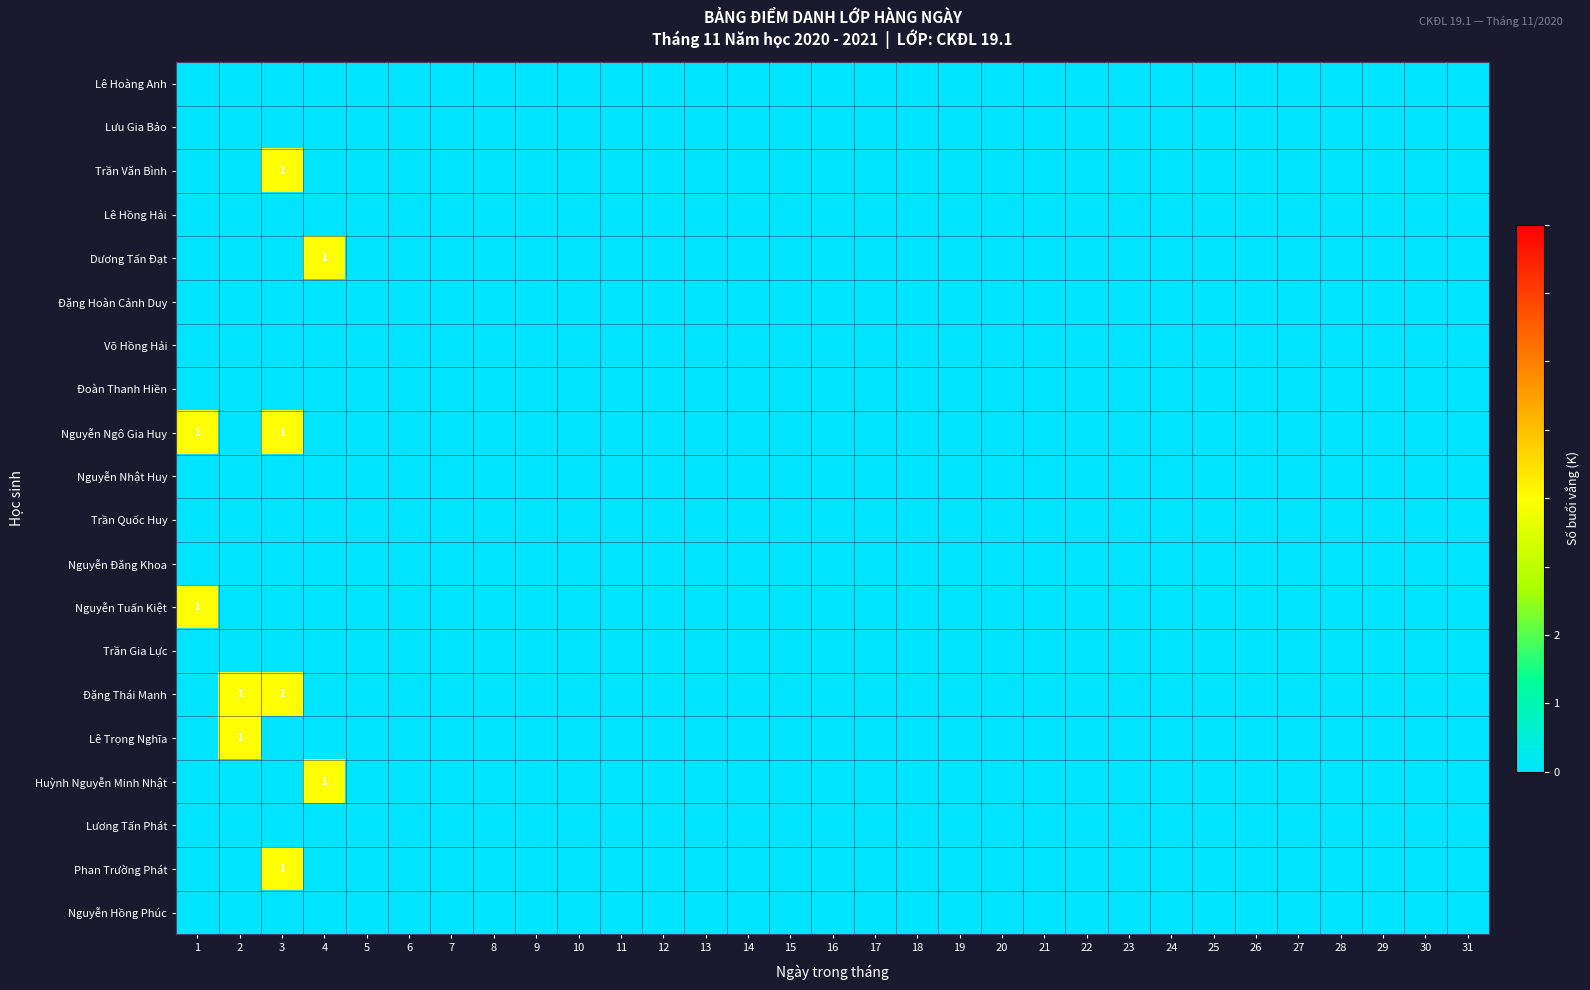

How many data points in Huỳnh Nguyễn Minh Nhật are above 0?

1